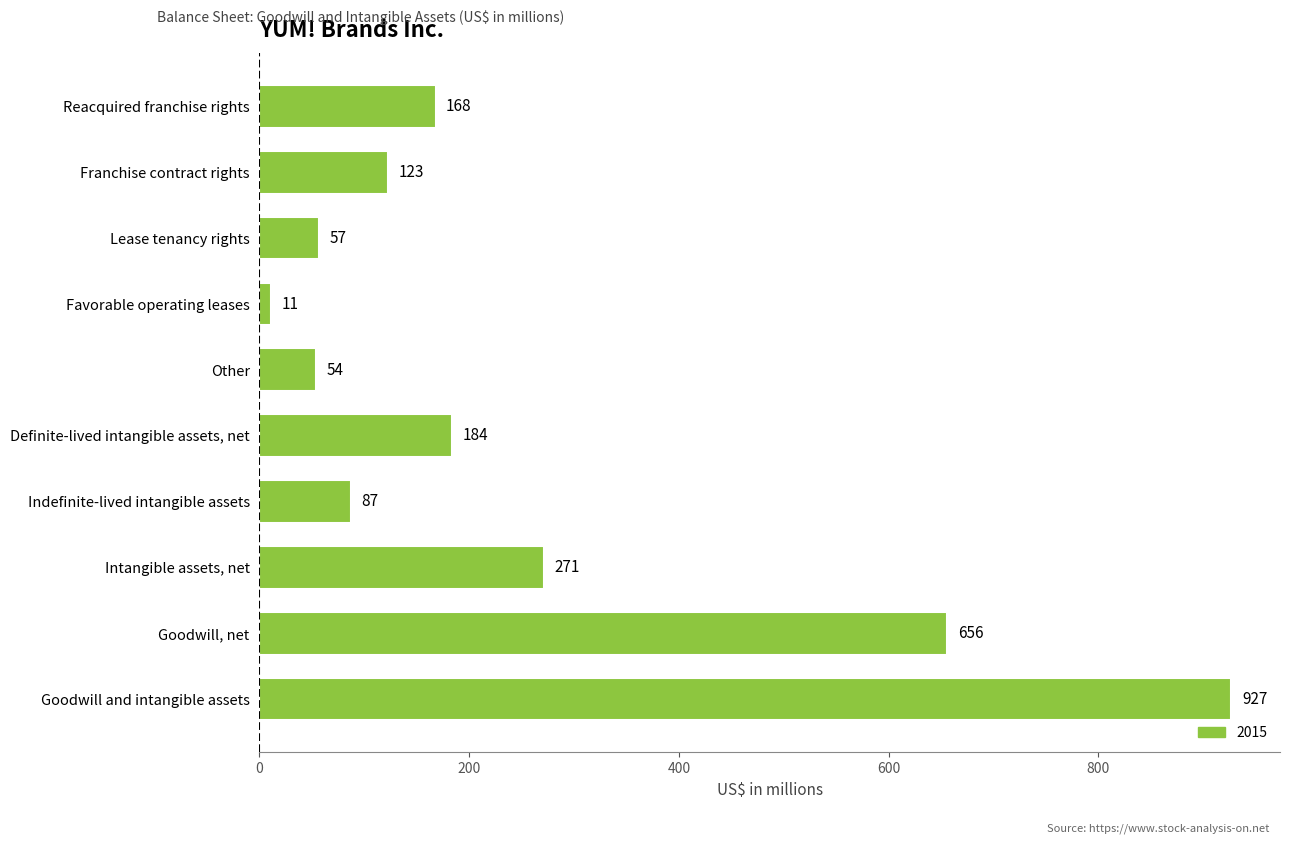

Where is the data nearest to the value 469?

Goodwill, net